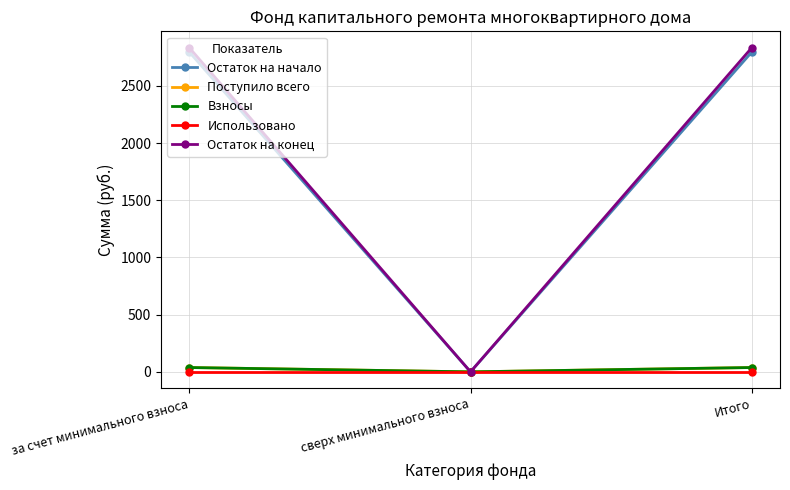

Reading left to right, what are all the values shown in this chart?

Остаток на начало: за счет минимального взноса=2797.7	сверх минимального взноса=0.0	Итого=2797.7
Поступило всего: за счет минимального взноса=37.9	сверх минимального взноса=0.0	Итого=37.9
Взносы: за счет минимального взноса=37.9	сверх минимального взноса=0.0	Итого=37.9
Использовано: за счет минимального взноса=0.0	сверх минимального взноса=0.0	Итого=0.0
Остаток на конец: за счет минимального взноса=2835.6	сверх минимального взноса=0.0	Итого=2835.6